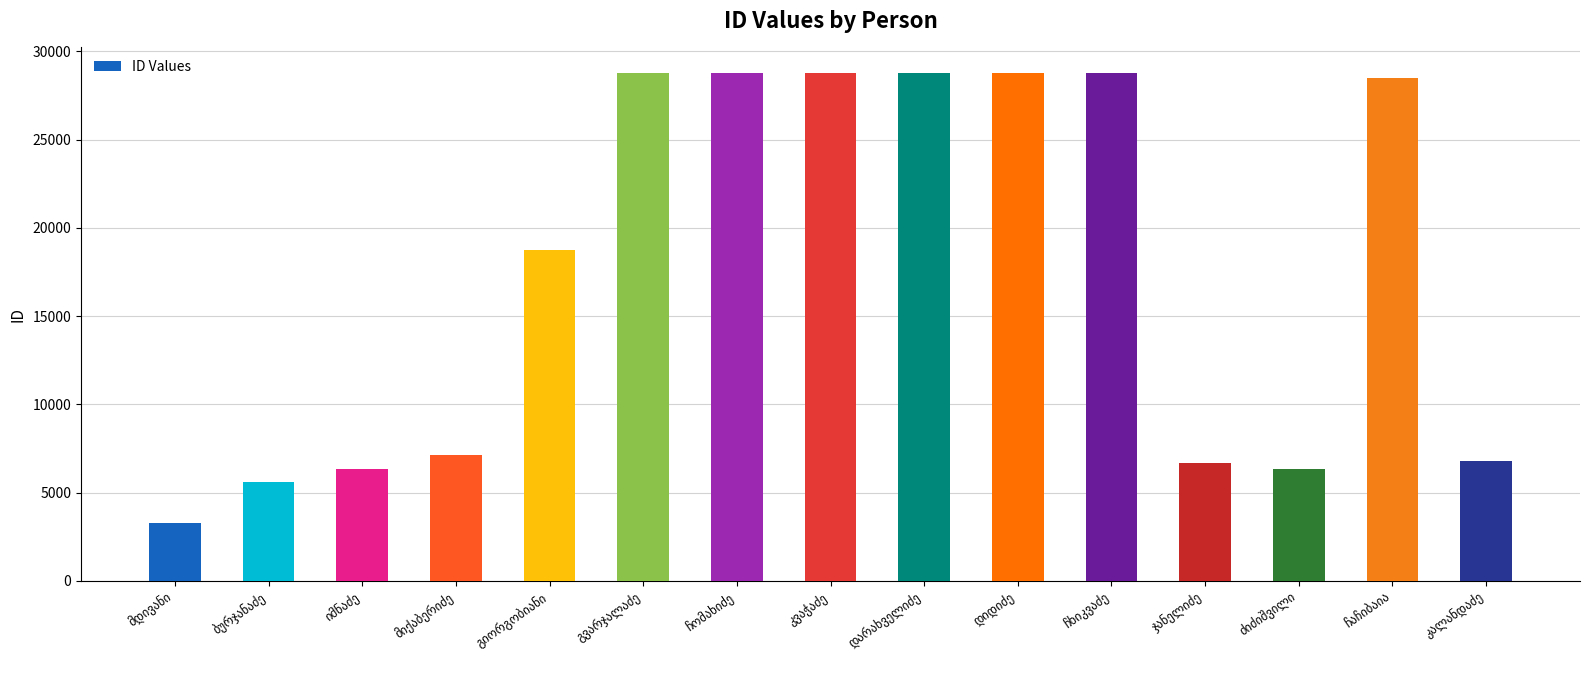

What is the sum of all values?

262037